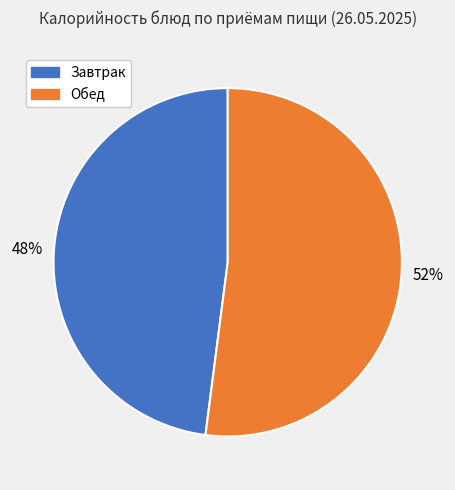

Does any single category account for the majority?

Yes